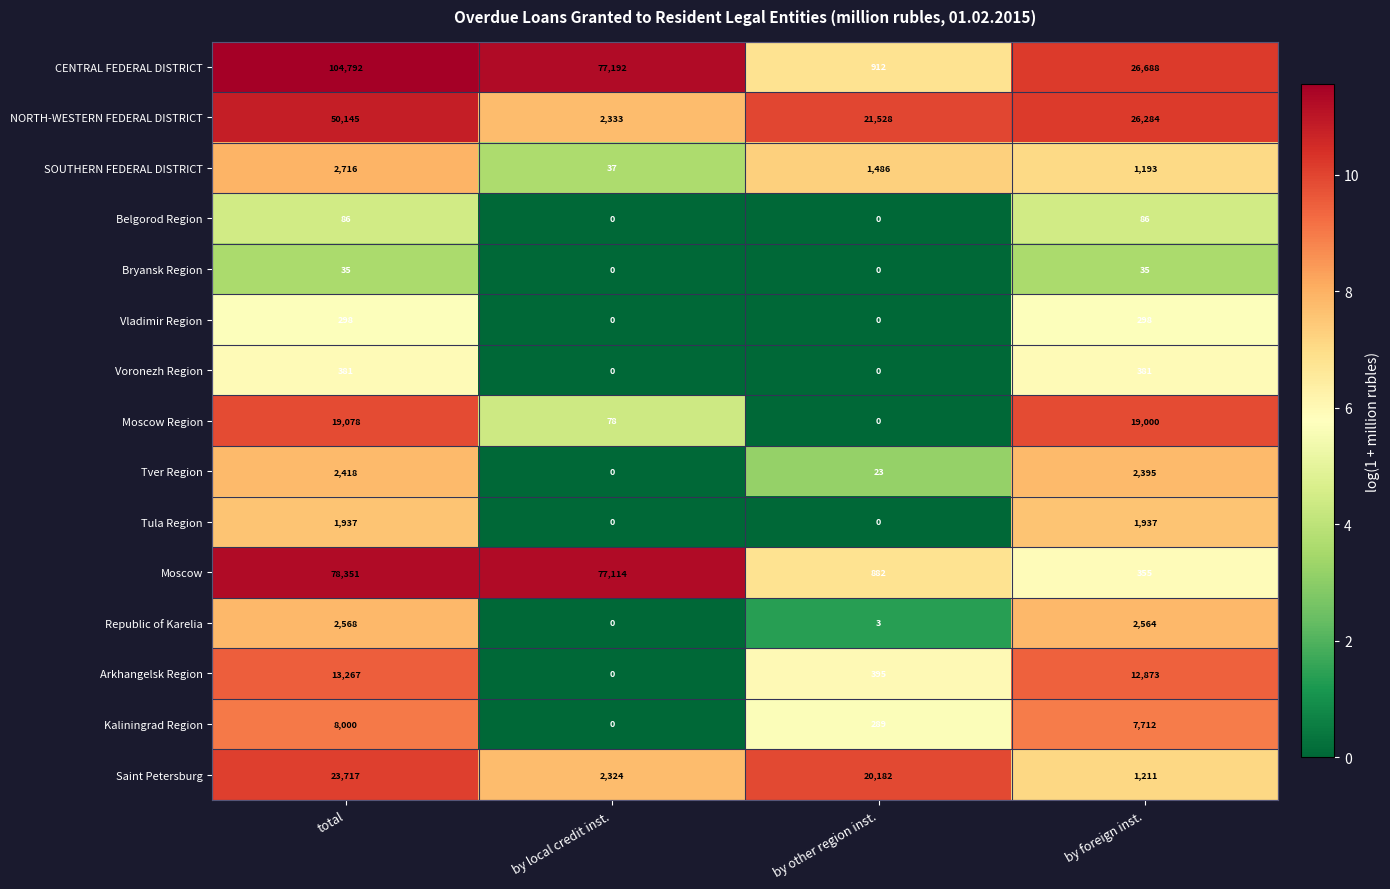

True or false: Belgorod Region has a value of -60 at by local credit inst..

False